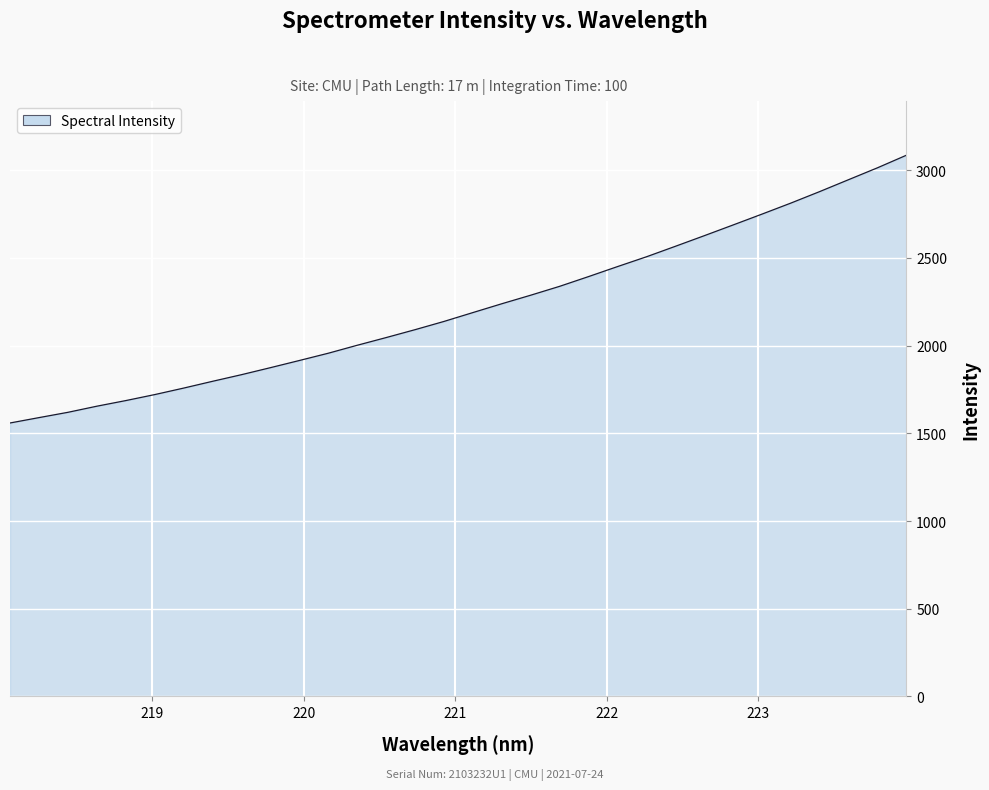

What is the value of the 12th point from the left?

1956.8